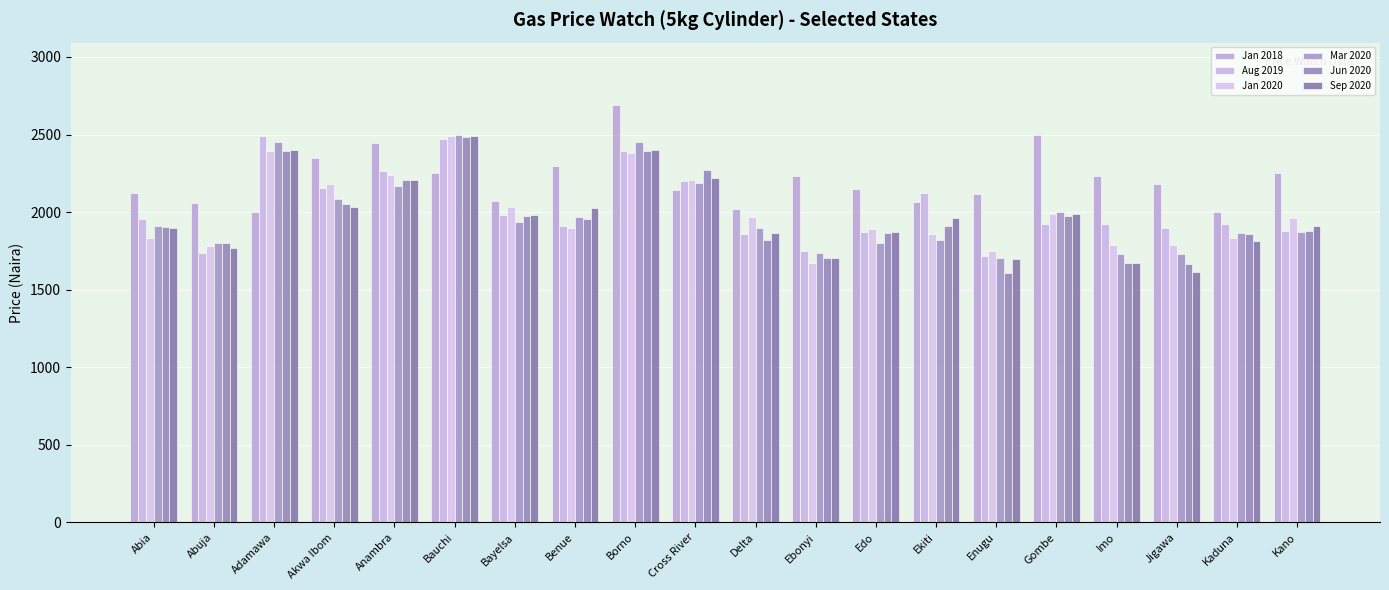

At Gombe, list the series in order from smallest to largest.

Aug 2019, Jun 2020, Sep 2020, Jan 2020, Mar 2020, Jan 2018